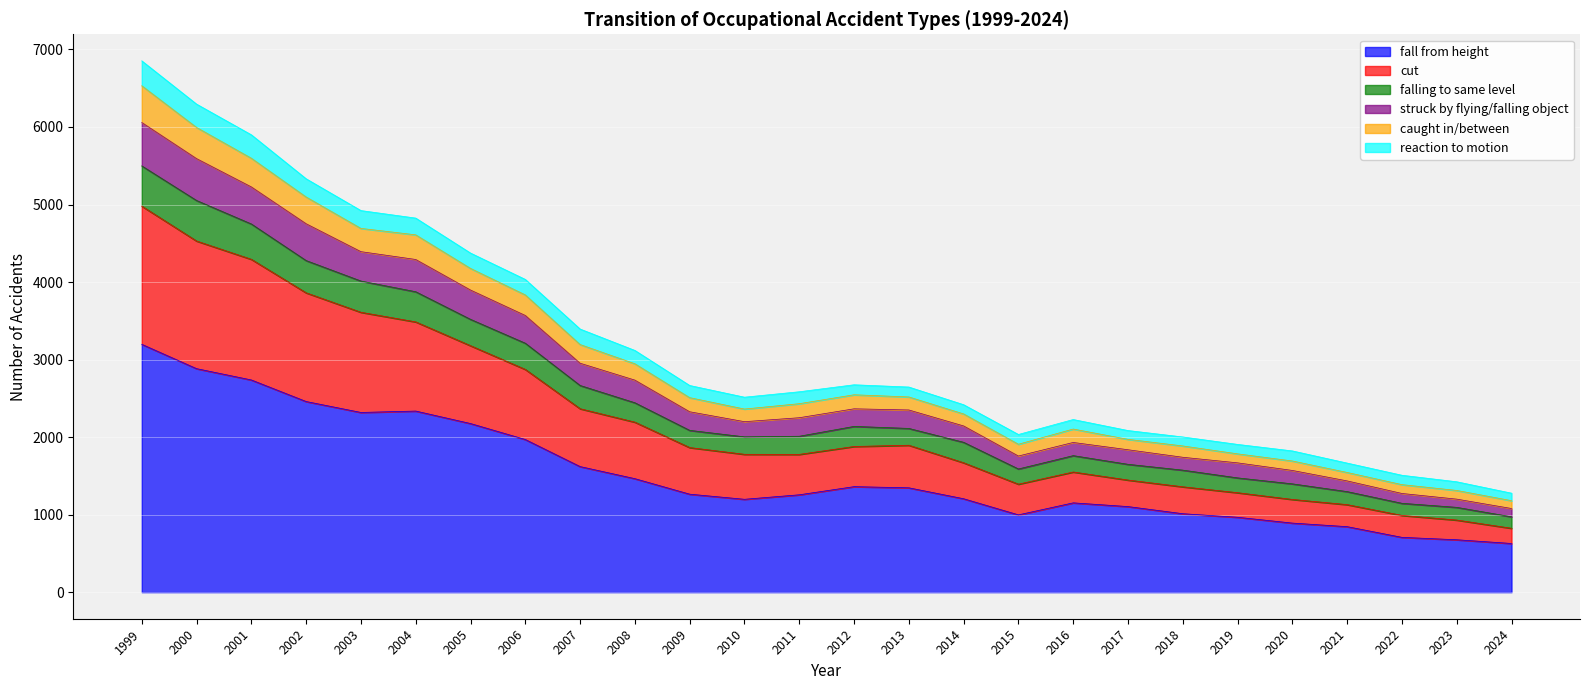

How many data points does each series have?

26